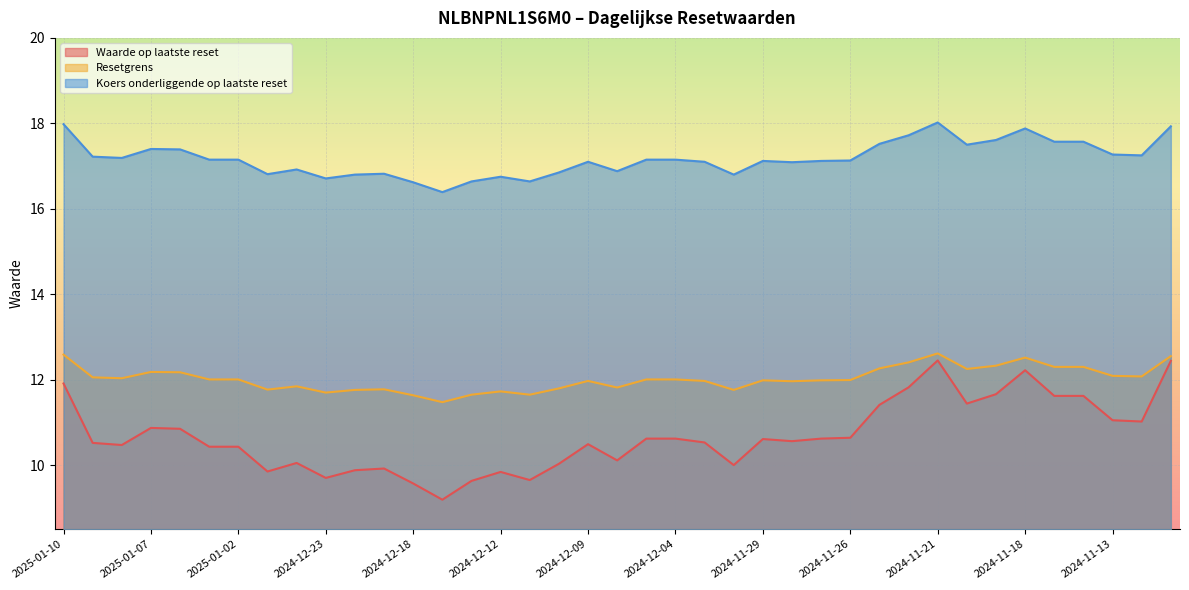

The Waarde op laatste reset series shows 15.9 at 2025-01-06. True or false?

False